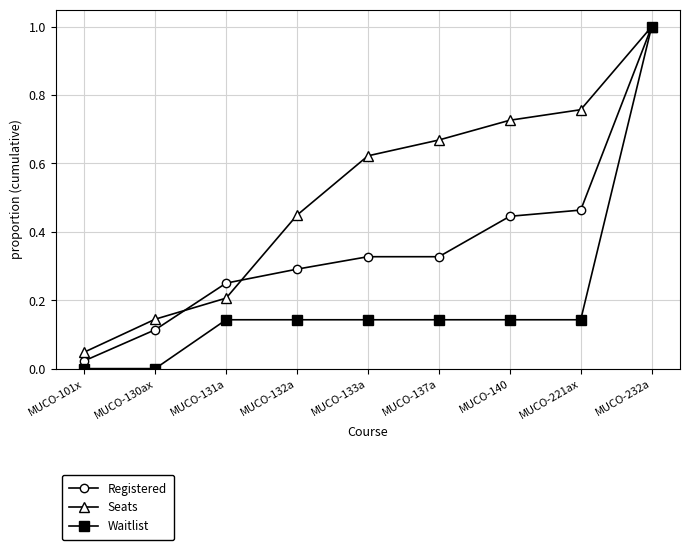

Rank the categories by Seats value from highest to lowest.

MUCO-232a, MUCO-221ax, MUCO-140, MUCO-137a, MUCO-133a, MUCO-132a, MUCO-131a, MUCO-130ax, MUCO-101x